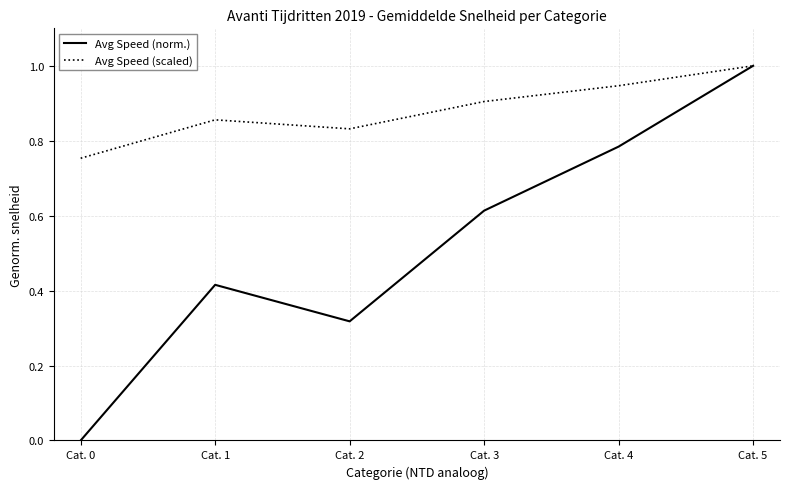

Is this an area chart (filled region under the line)?

No